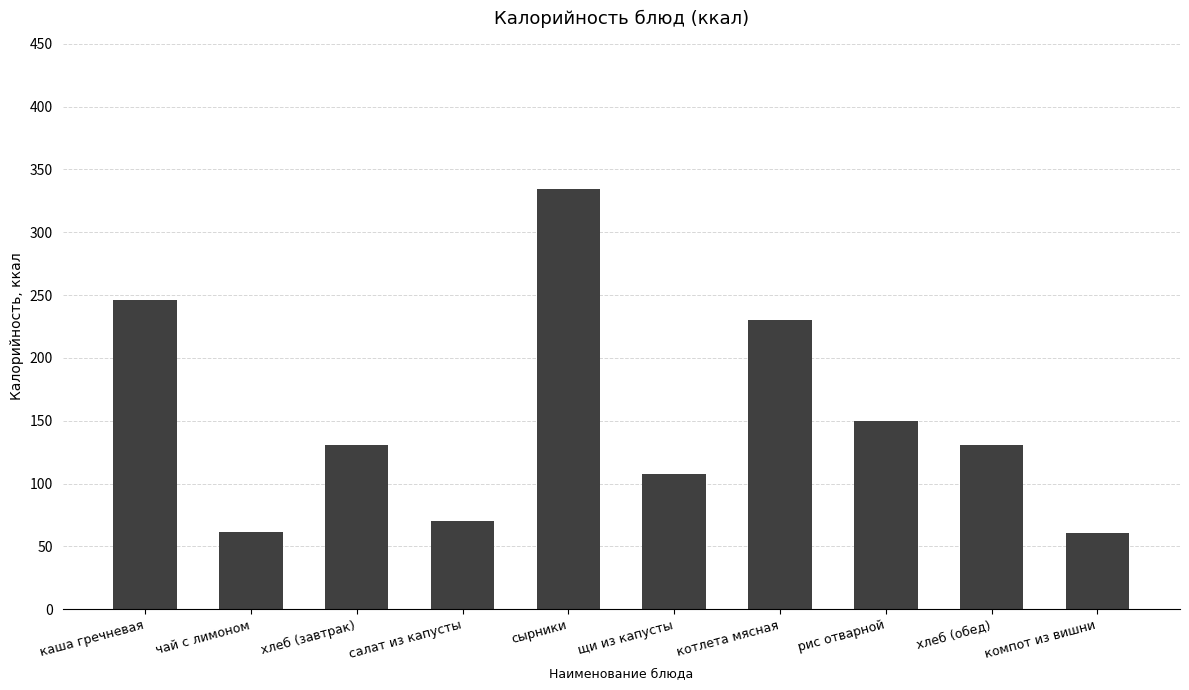

How many data points are less than 131?

4